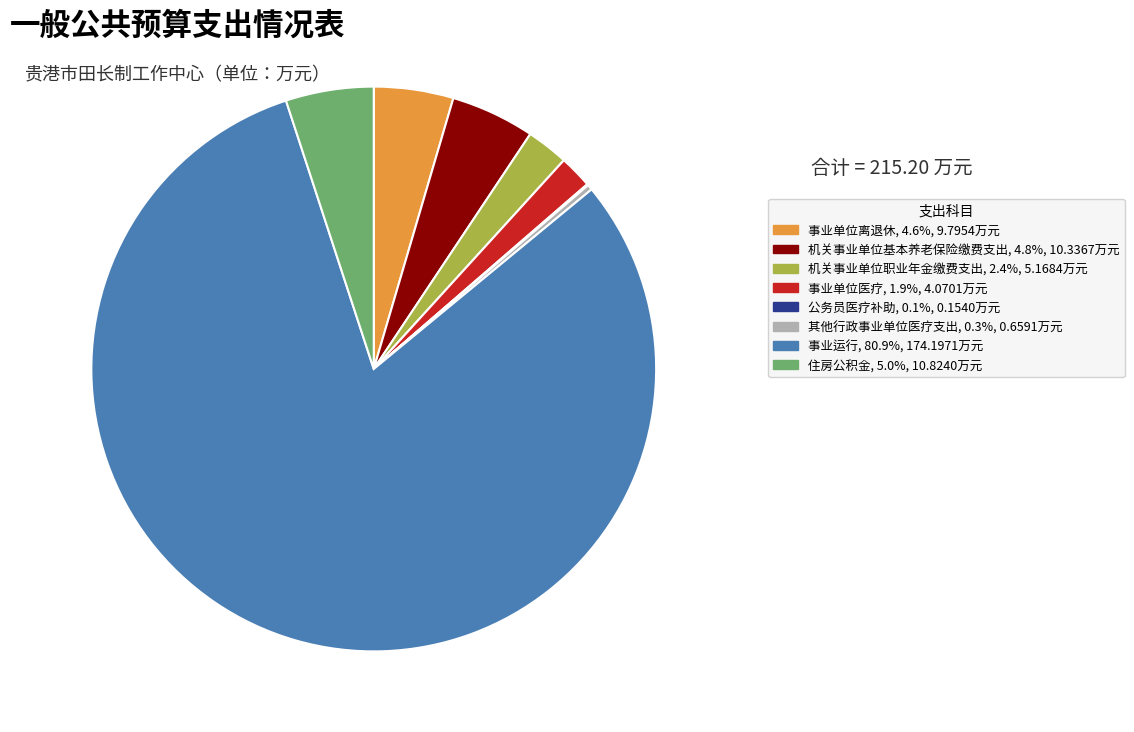

Does any single category account for the majority?

Yes